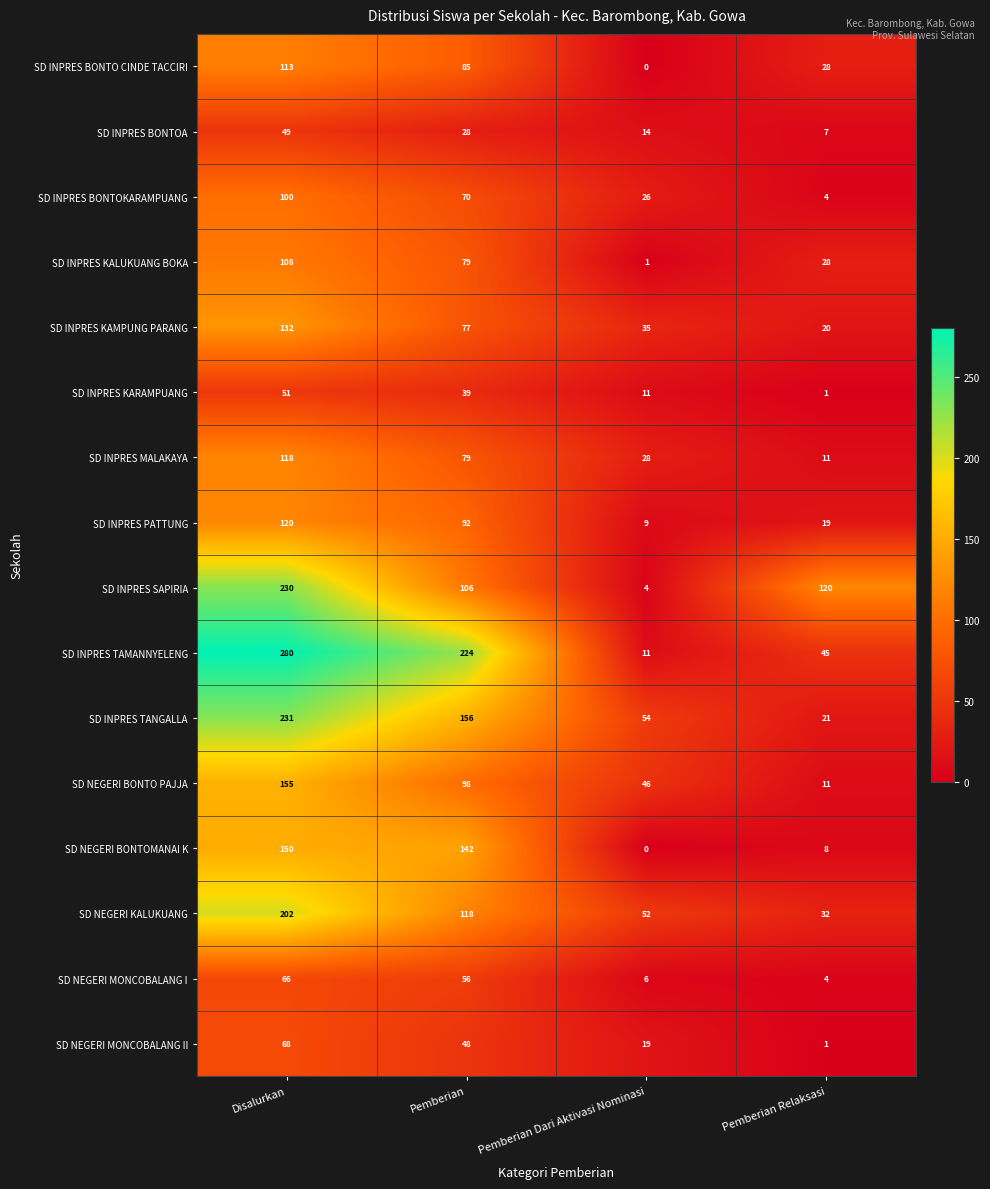

Which series has the widest spread of values?

SD INPRES TAMANNYELENG